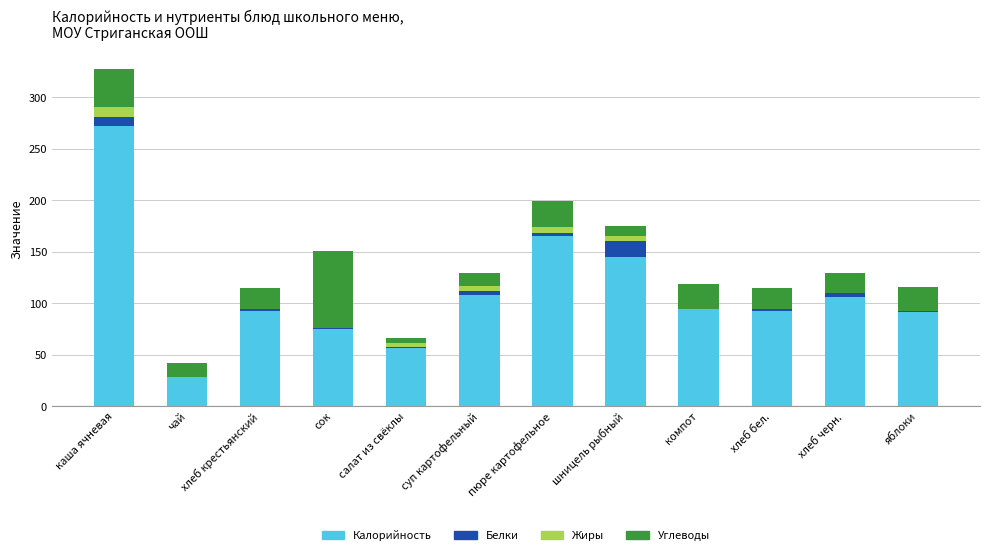

Does the chart contain stacked bars?

Yes